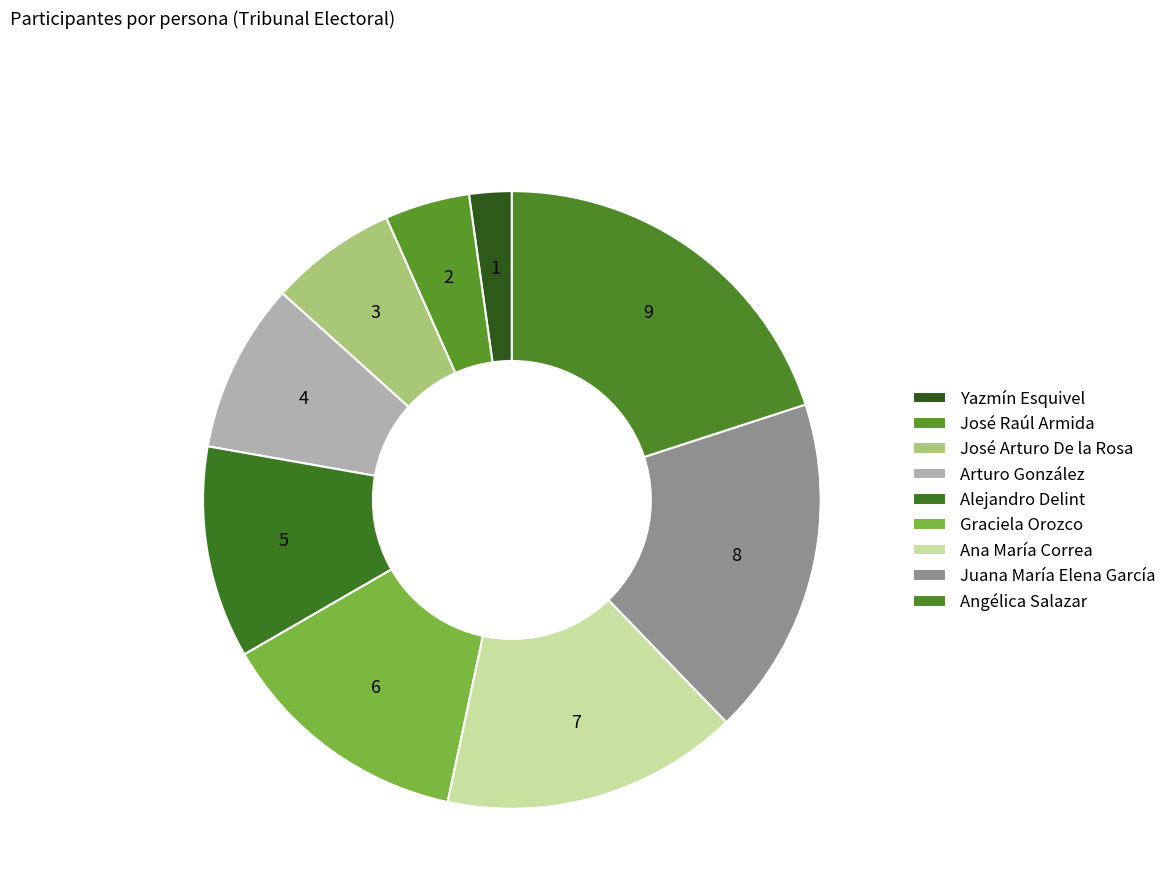

The Alejandro Delint slice represents 11% of the pie. True or false?

True